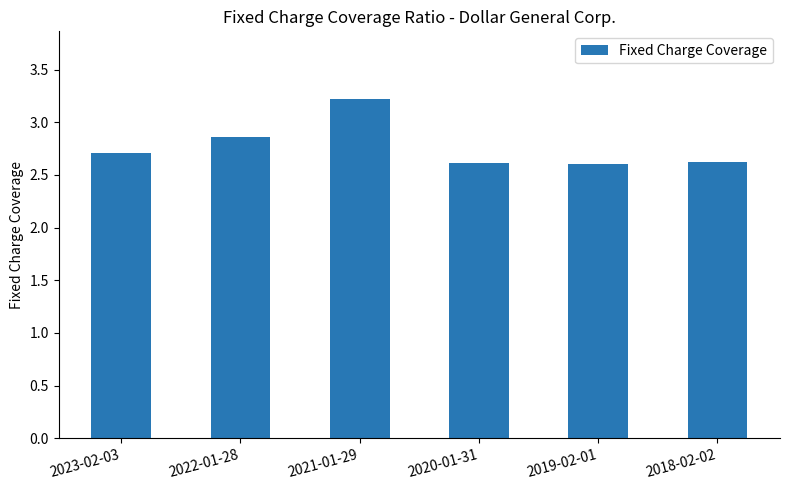

How many values are between 2 and 3?

5